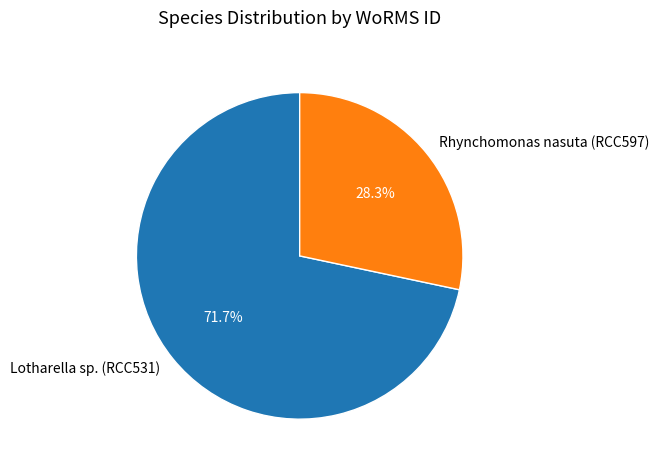

Rank the categories by value from highest to lowest.

Lotharella sp. (RCC531), Rhynchomonas nasuta (RCC597)